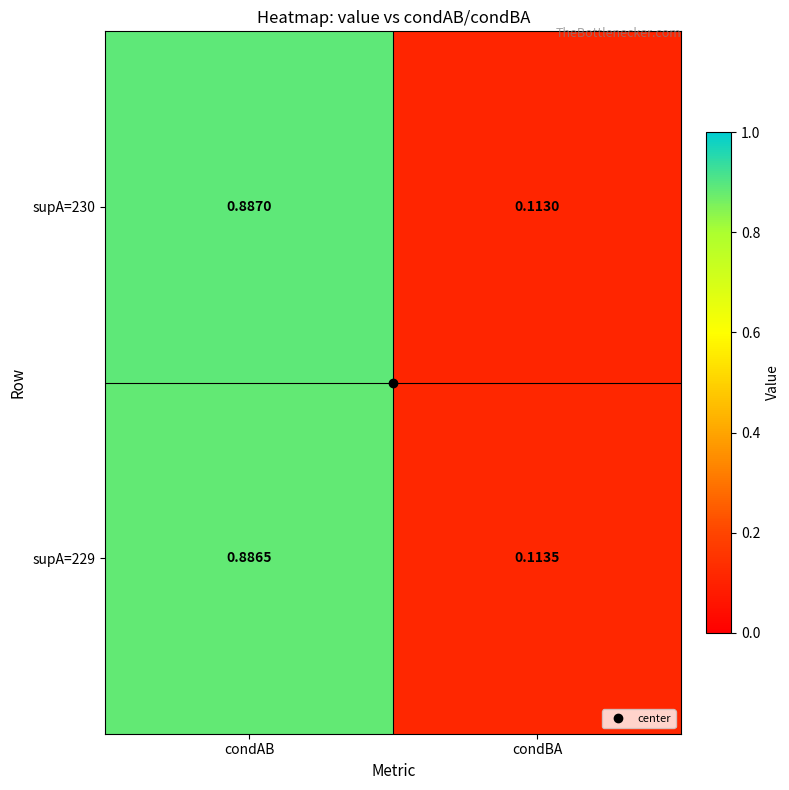

Is the value of supA=230 at condAB greater than the value of supA=229 at condBA?

Yes